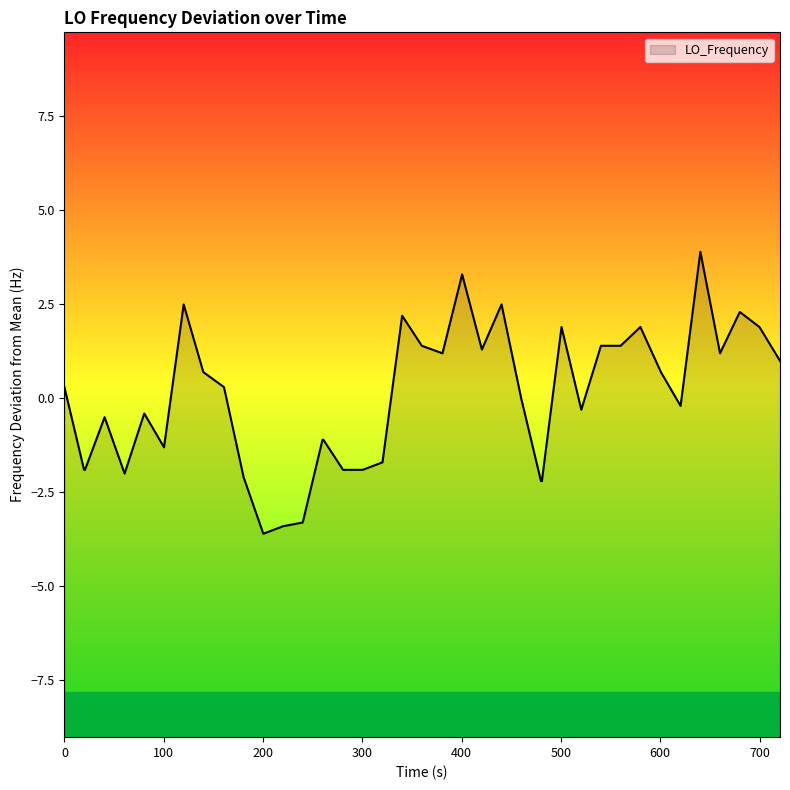

How many interior local valleys (lower than both neighbors) does the data have?

8